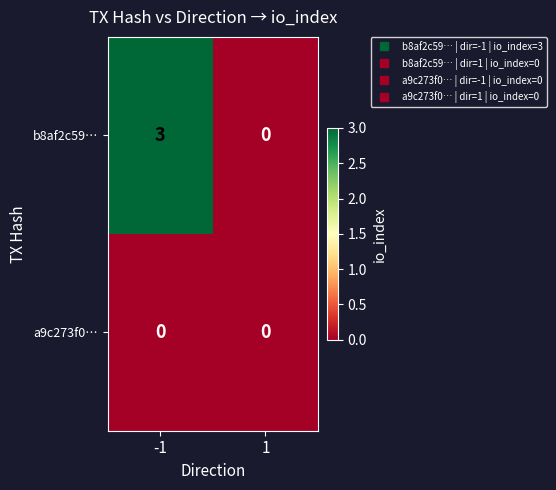

Rank the series by their average value, from highest to lowest.

b8af2c59…, a9c273f0…